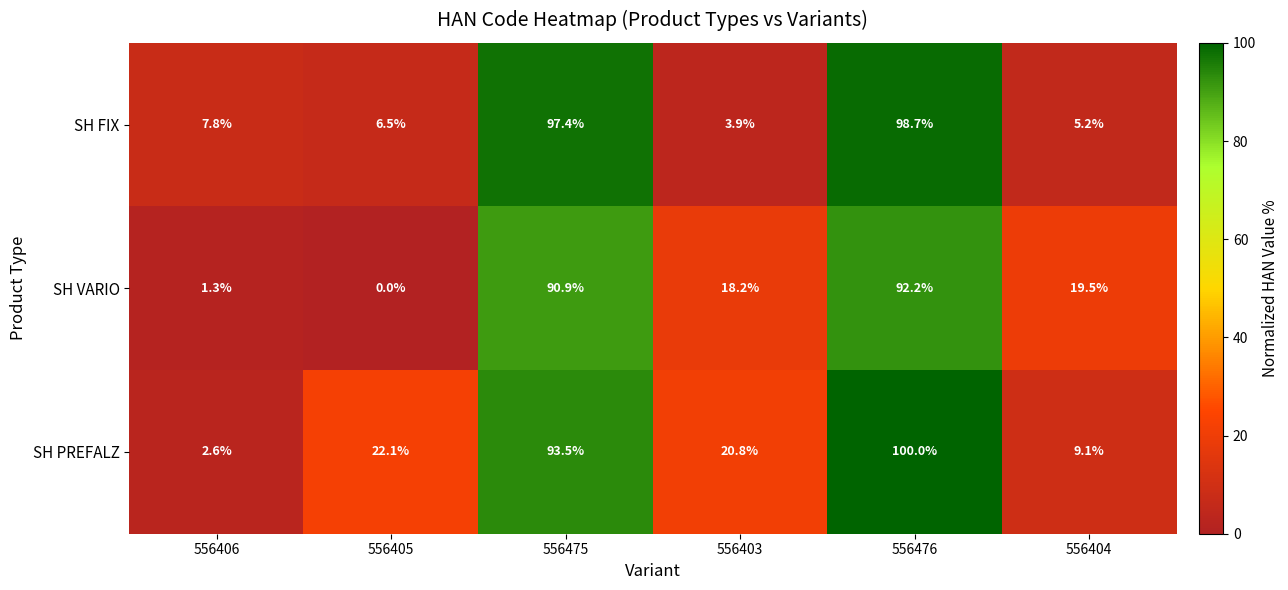

Reading right to left, transcribe all the data shown in this chart.

SH FIX: 5.2	98.7	3.9	97.4	6.5	7.8
SH VARIO: 19.5	92.2	18.2	90.9	0.0	1.3
SH PREFALZ: 9.1	100.0	20.8	93.5	22.1	2.6